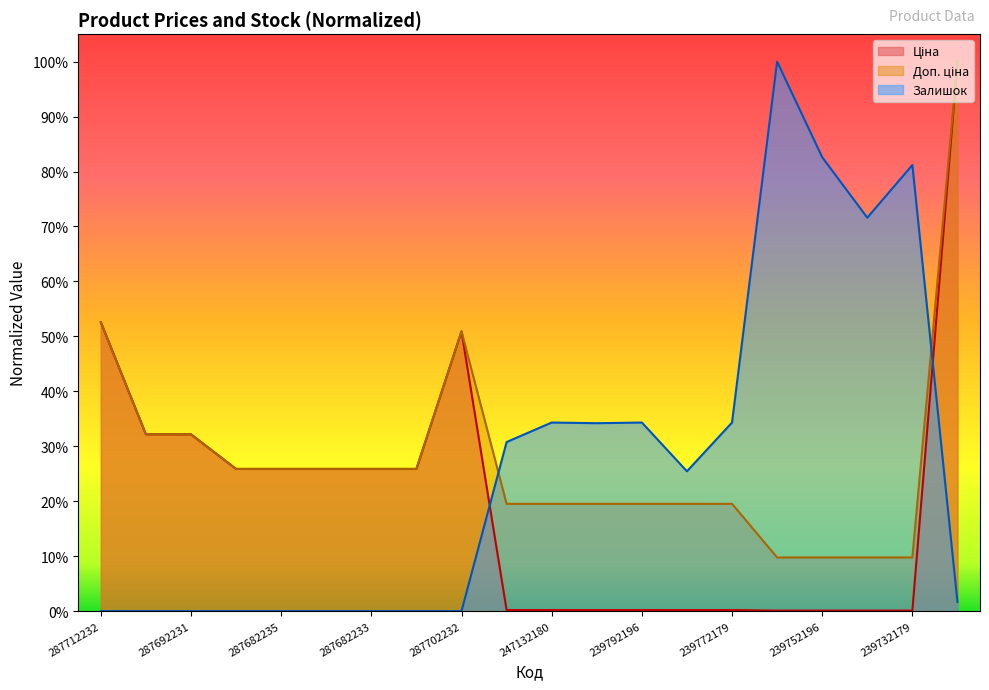

What is the difference between the maximum and minimum values in the Доп. ціна series?

0.9